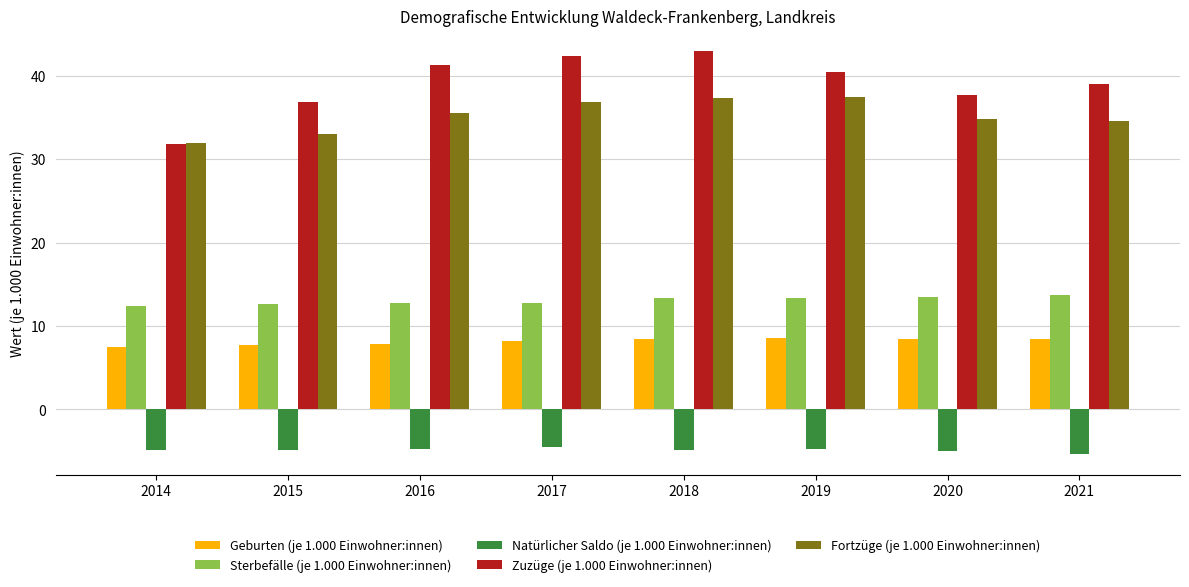

What is the value of the Natürlicher Saldo (je 1.000 Einwohner:innen) bar at the 8th from the left?

-5.4